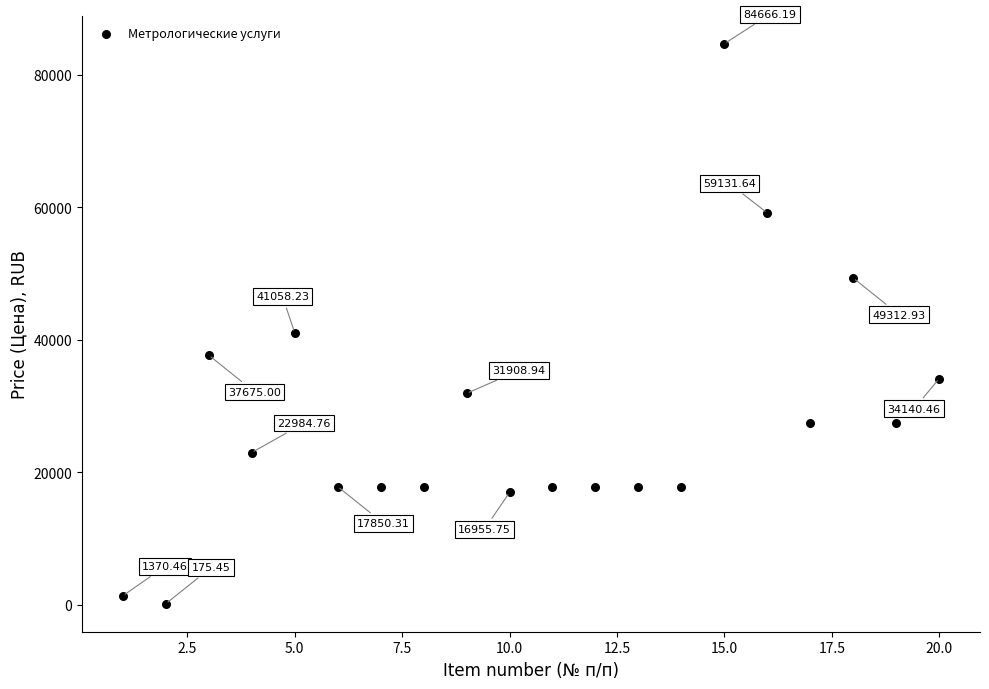

What is the range of Y values (max minus min)?

84490.7